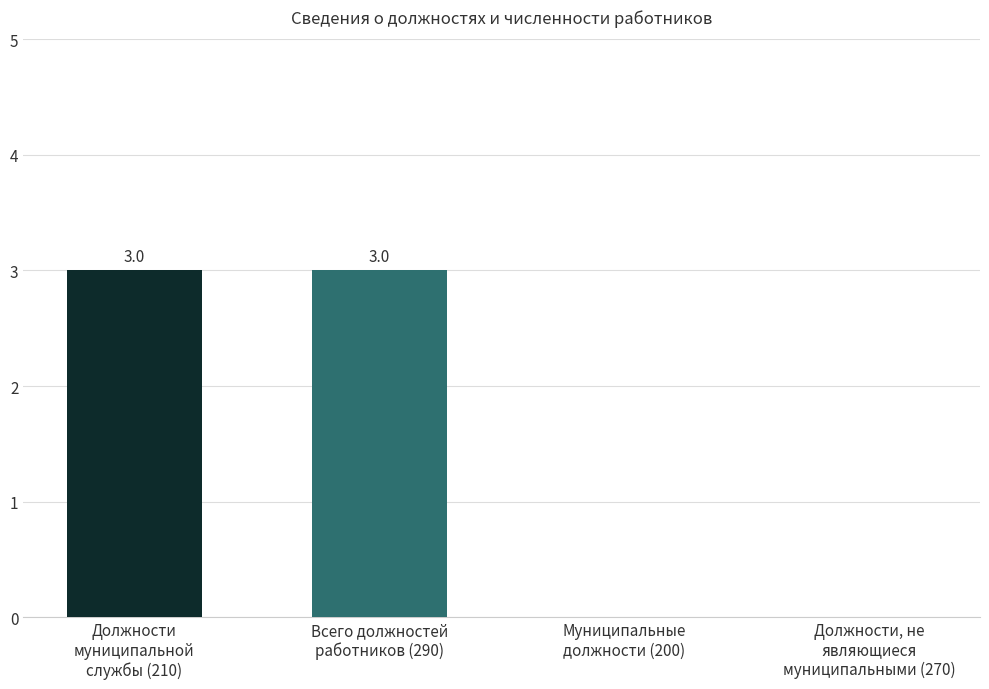

What is the sum of all values?

6